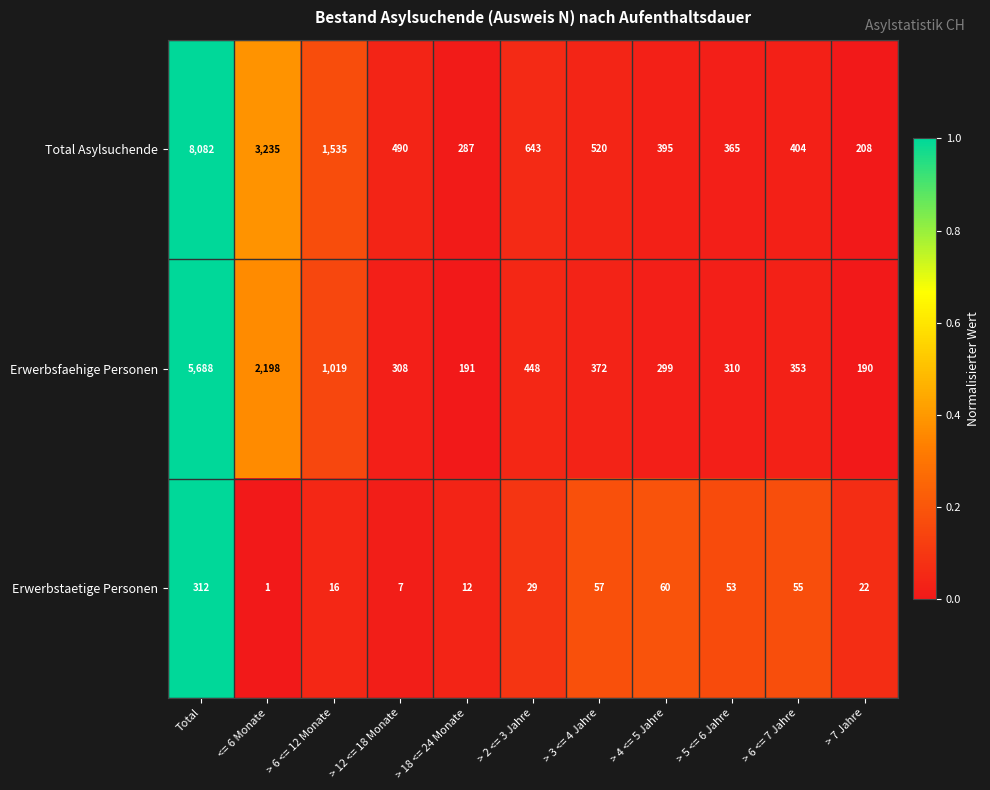

At how many categories does at least one series exceed 847?

3